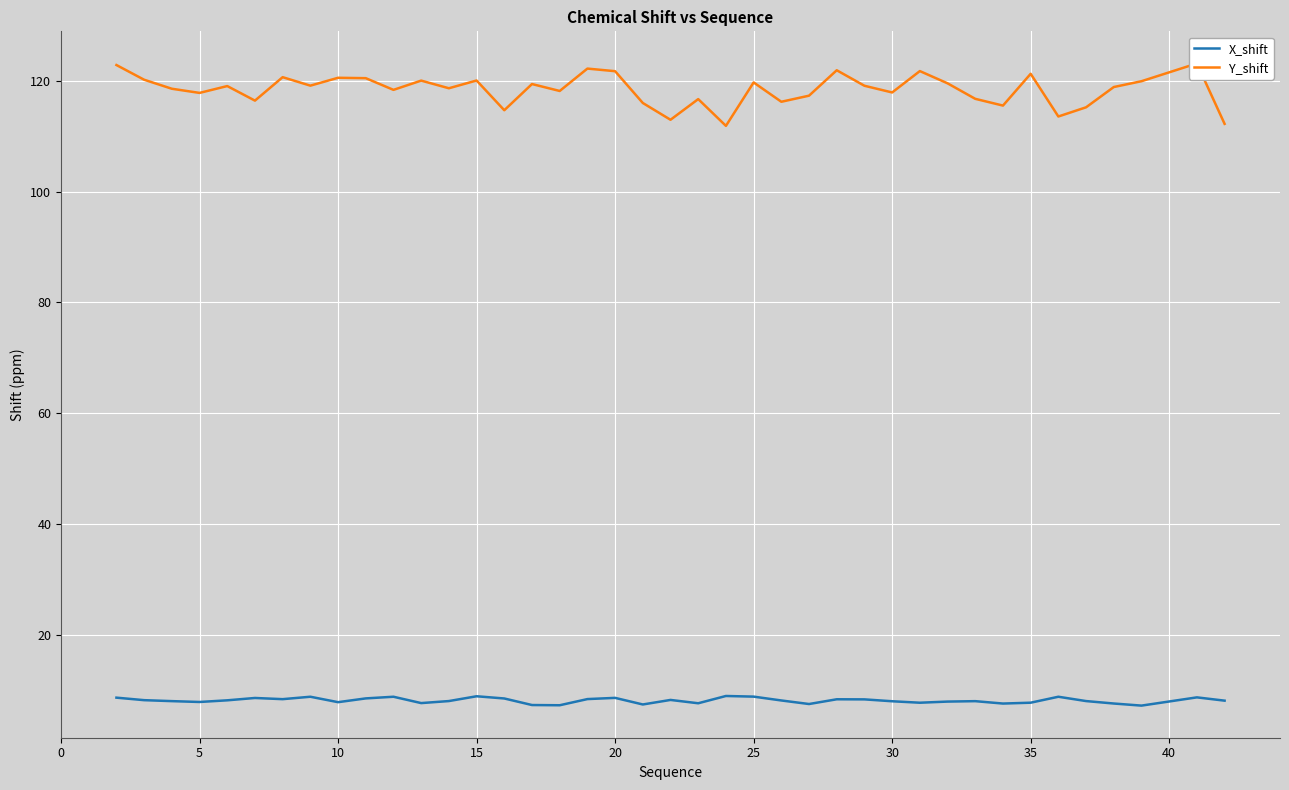

Is it true that X_shift equals 7.9 at 5?

True